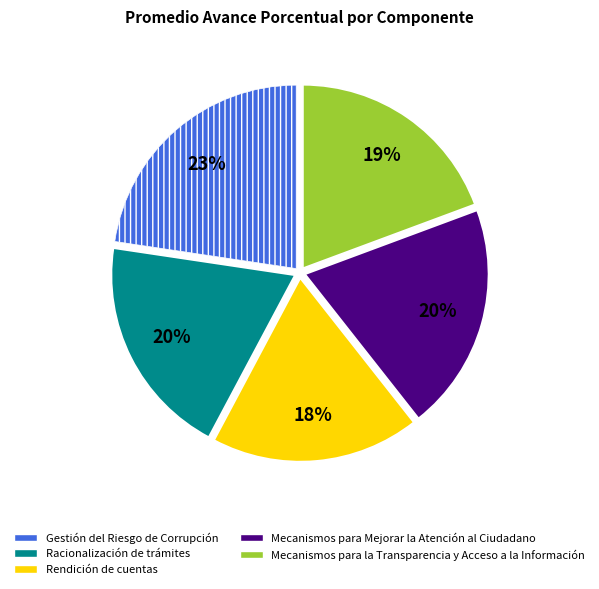

Which slice is the smallest?

Rendición de cuentas